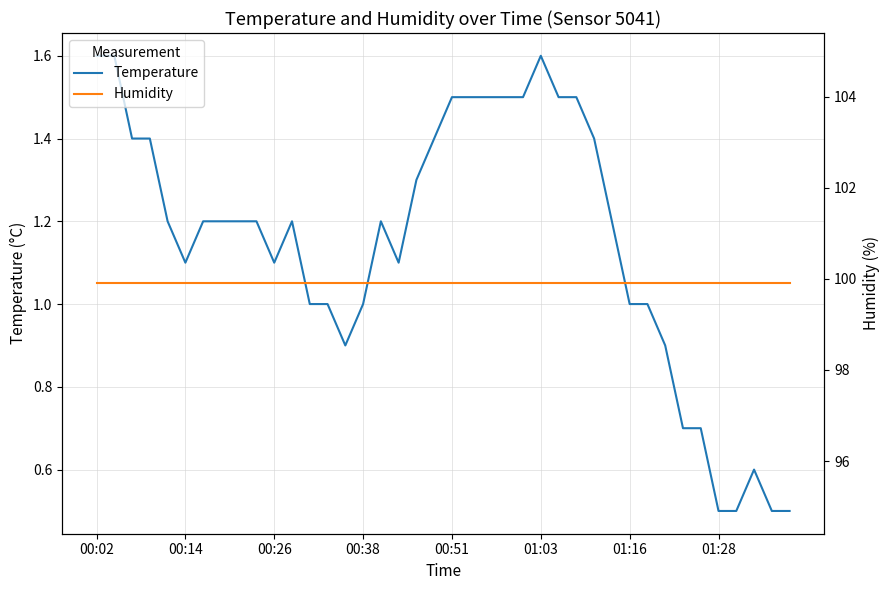

The value of humidity at 01:16 is 138.0. True or false?

False